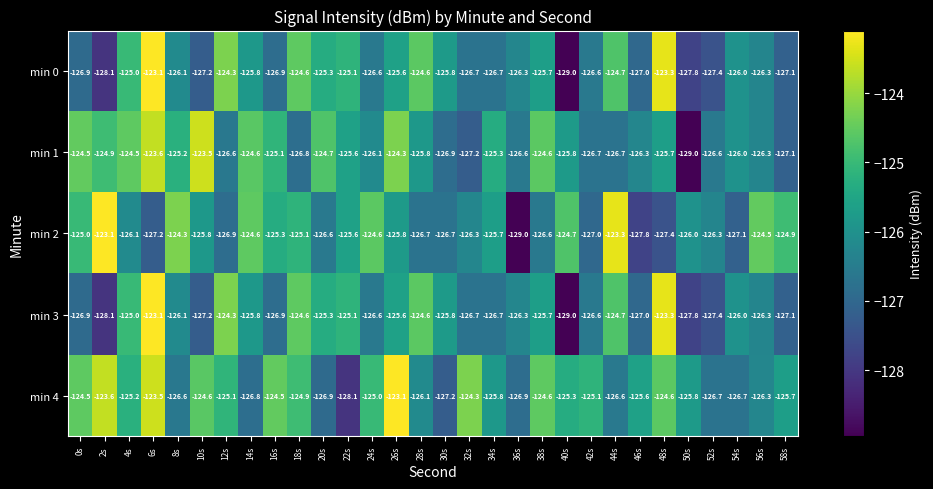

What is the difference between the min 1 values at 34s and 22s?

0.3